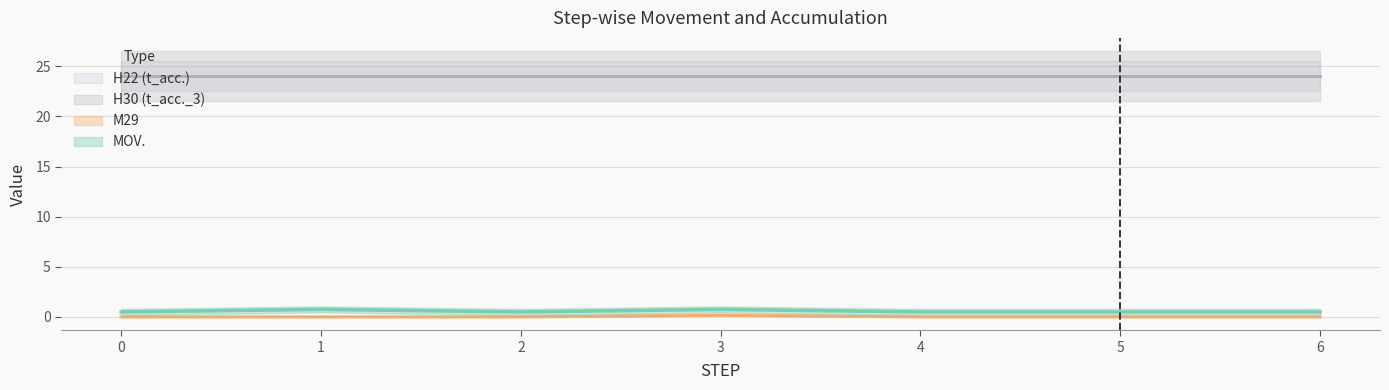

What is the maximum value shown in the chart?

24